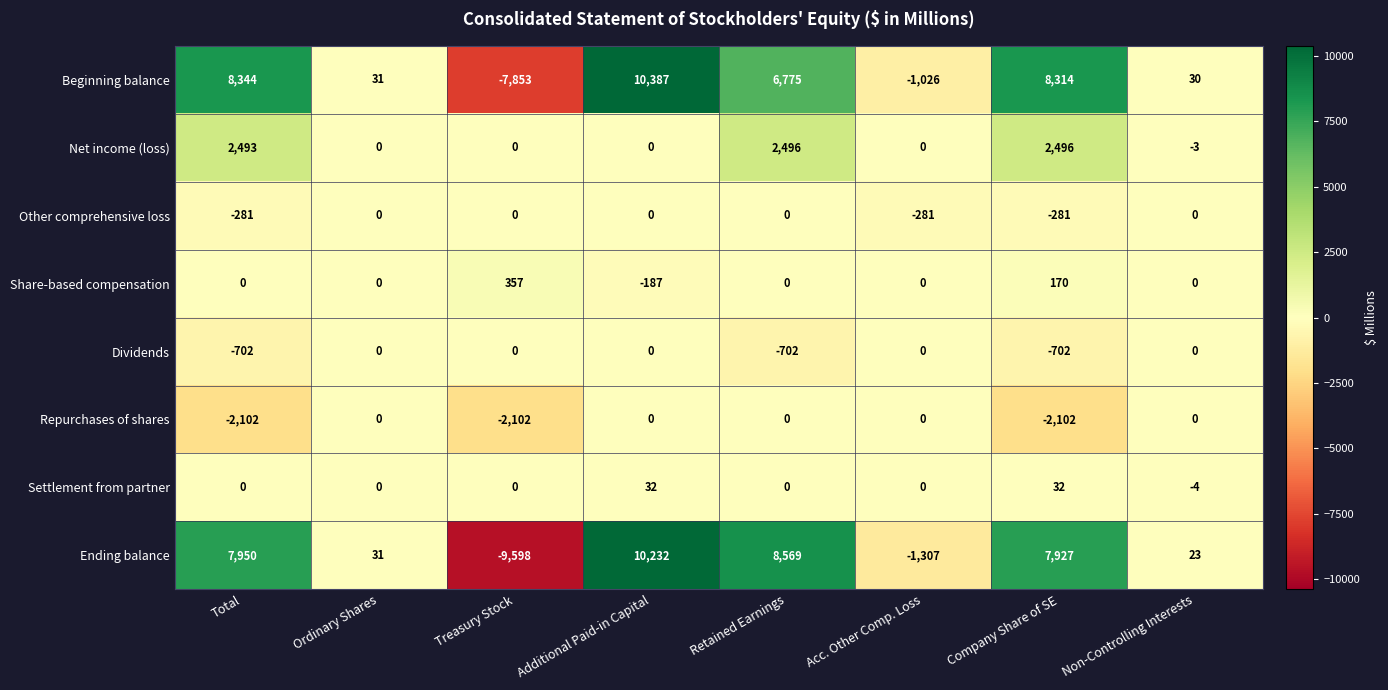

The value of Repurchases of shares at Total is -3214. True or false?

False